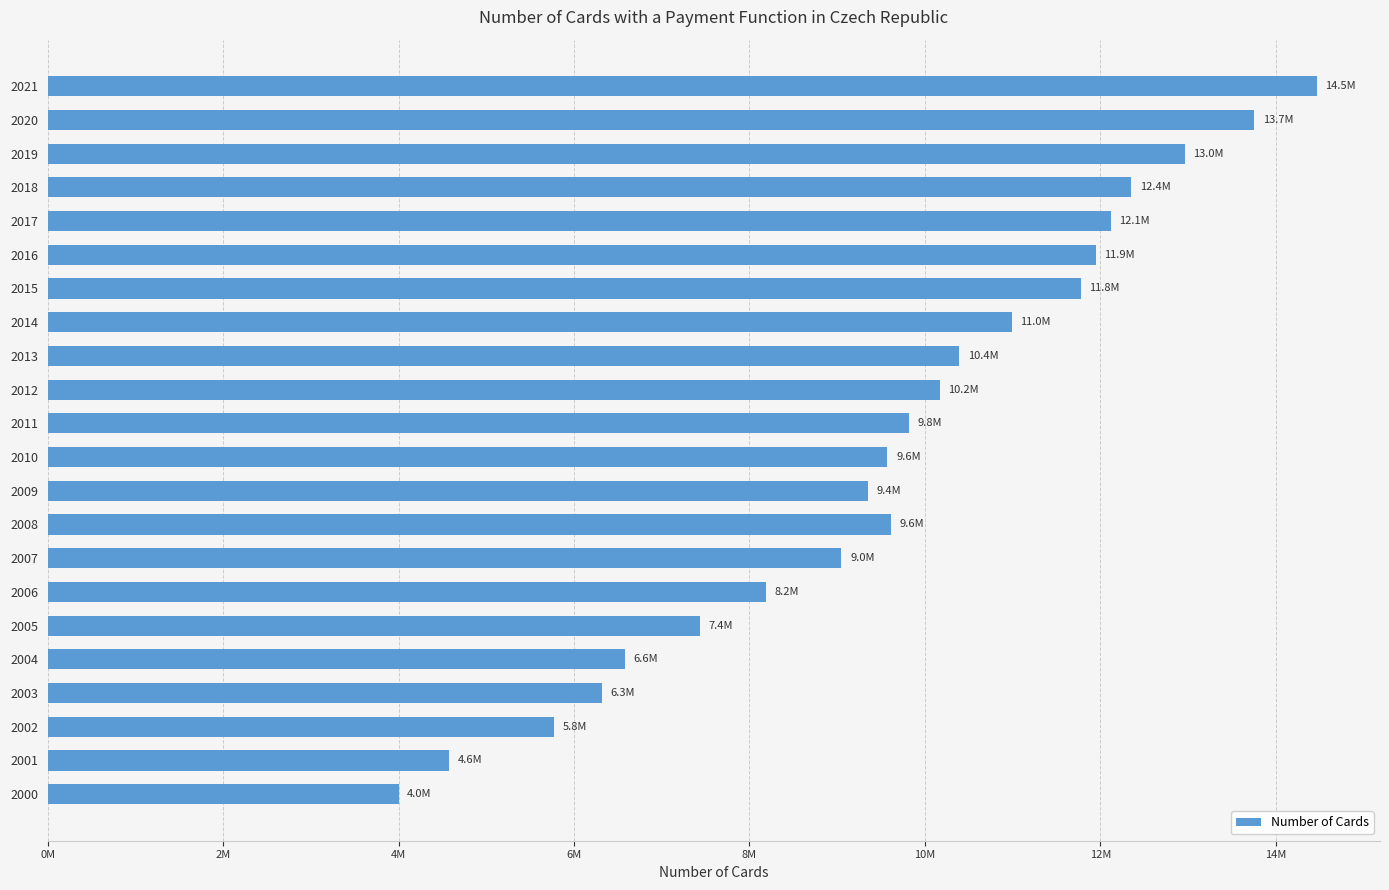

Are the bars horizontal?

Yes